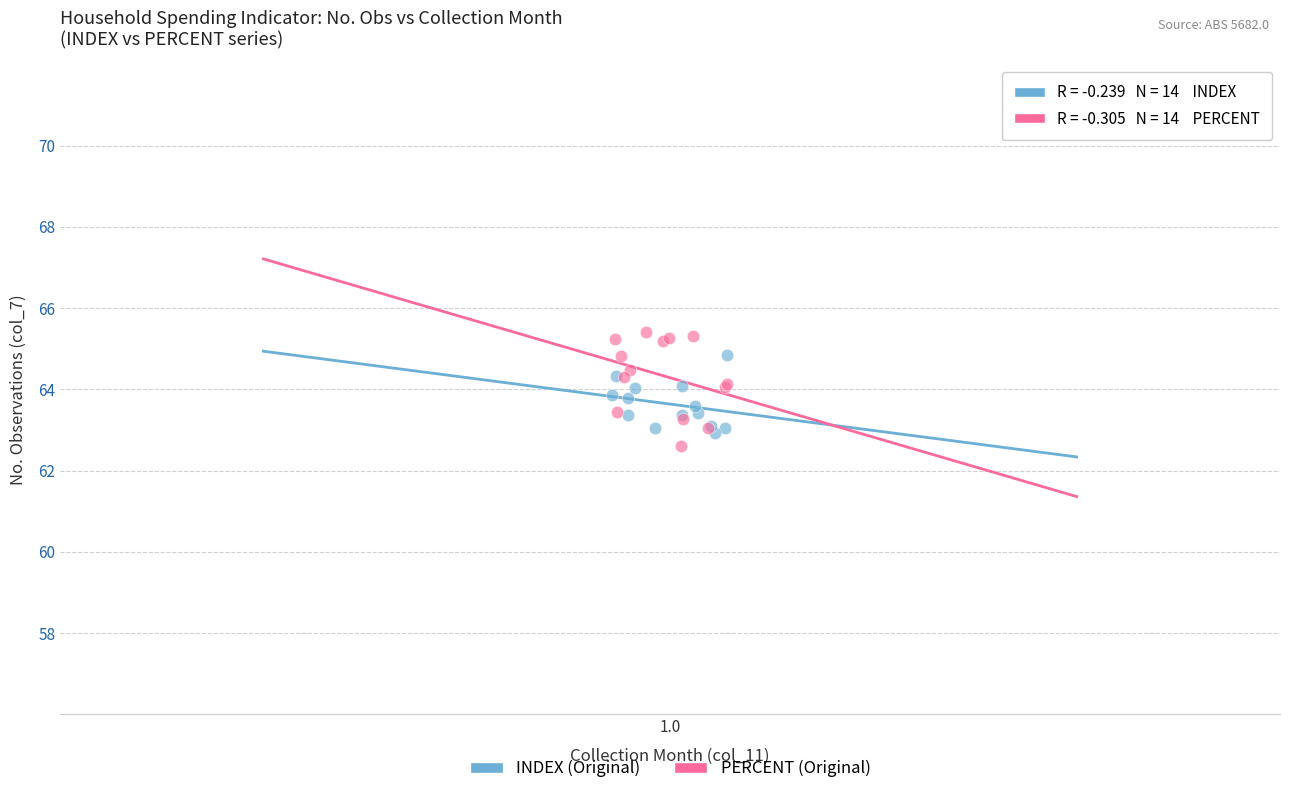

Which series has the largest Y range (max minus min)?

PERCENT (Original)